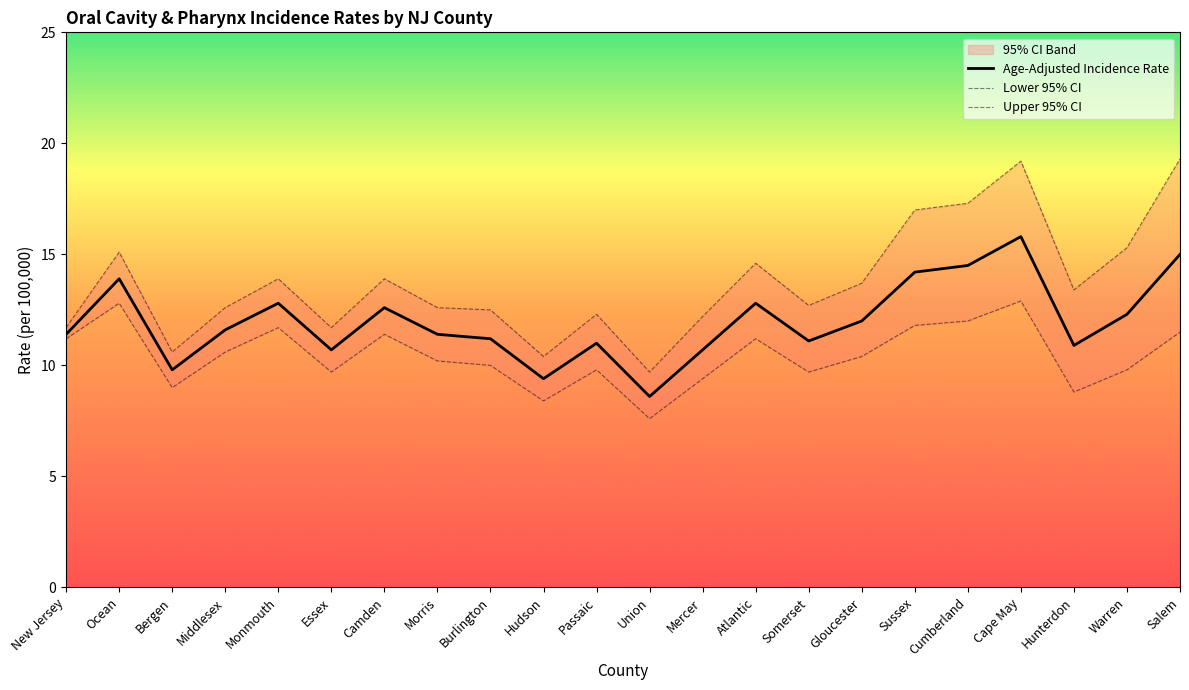

True or false: Upper 95% CI and Age-Adjusted Incidence Rate cross at least once.

False